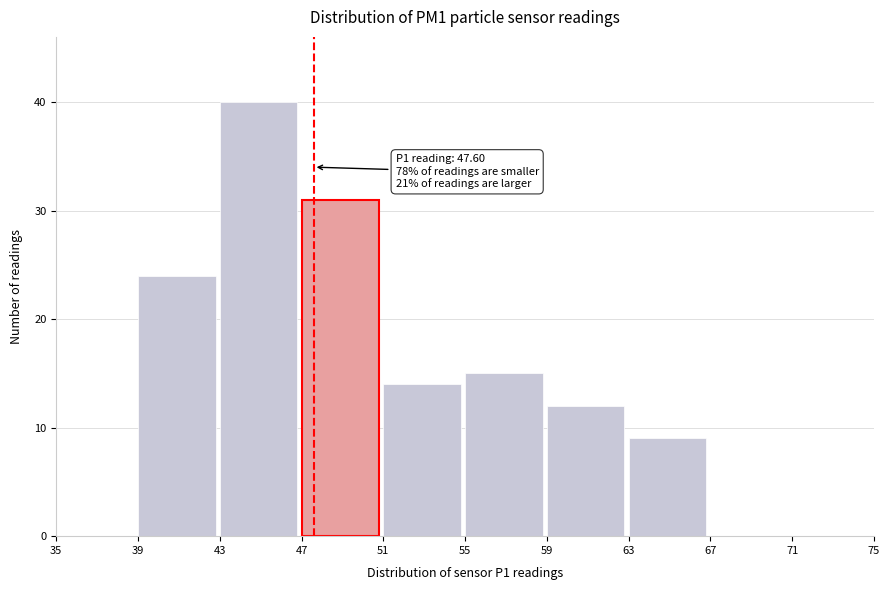

Which range on the x-axis has the tallest bar?

43 to 47